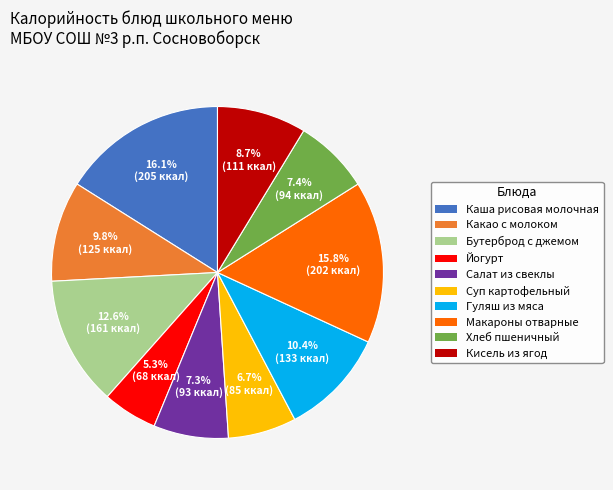

To the nearest percent, what is the combined percentage of Салат из свеклы and Какао с молоком?

17%